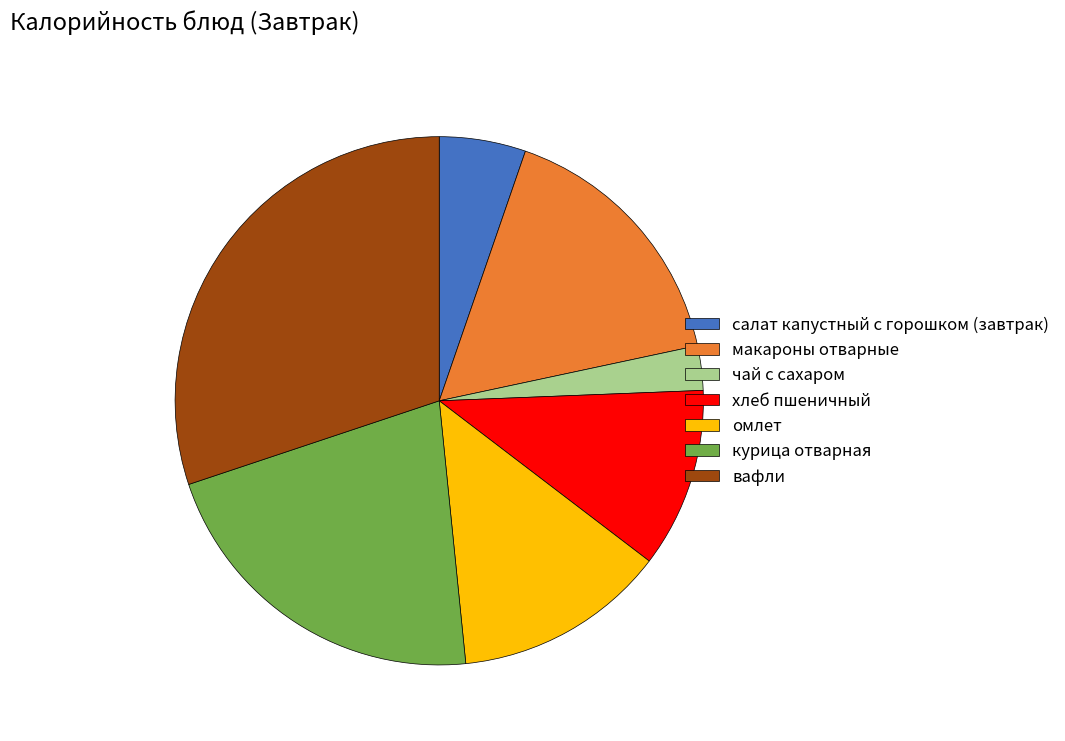

Which slice is the largest?

вафли